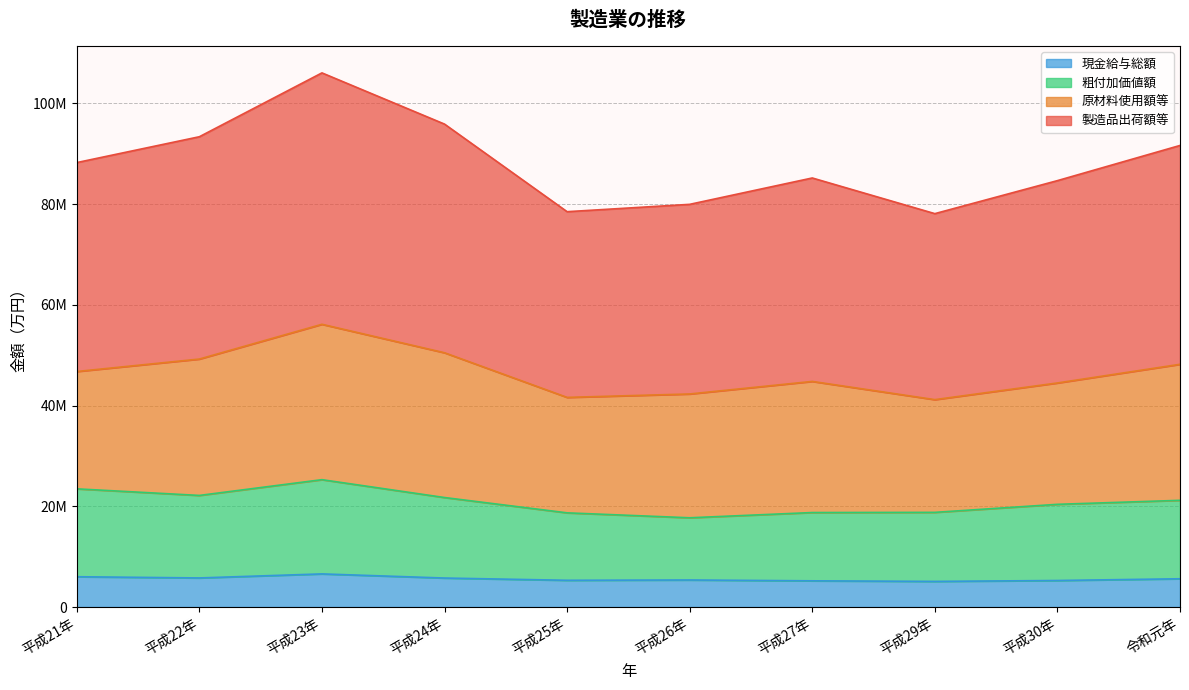

What position from the left is 平成21年?

1